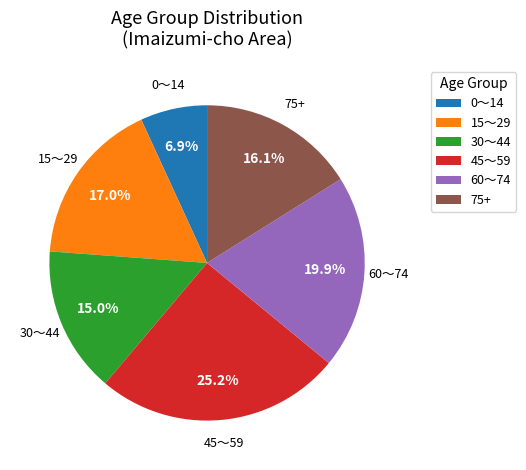

What portion of the pie excludes 60～74?

80.1%